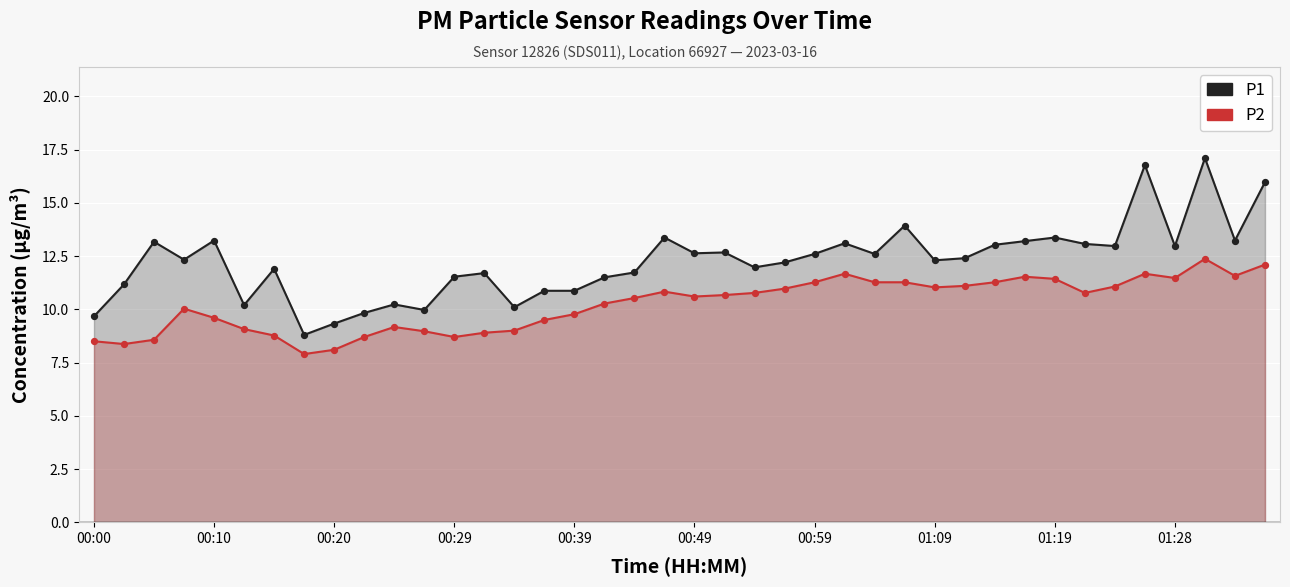

Which series has the largest total across all categories?

P1